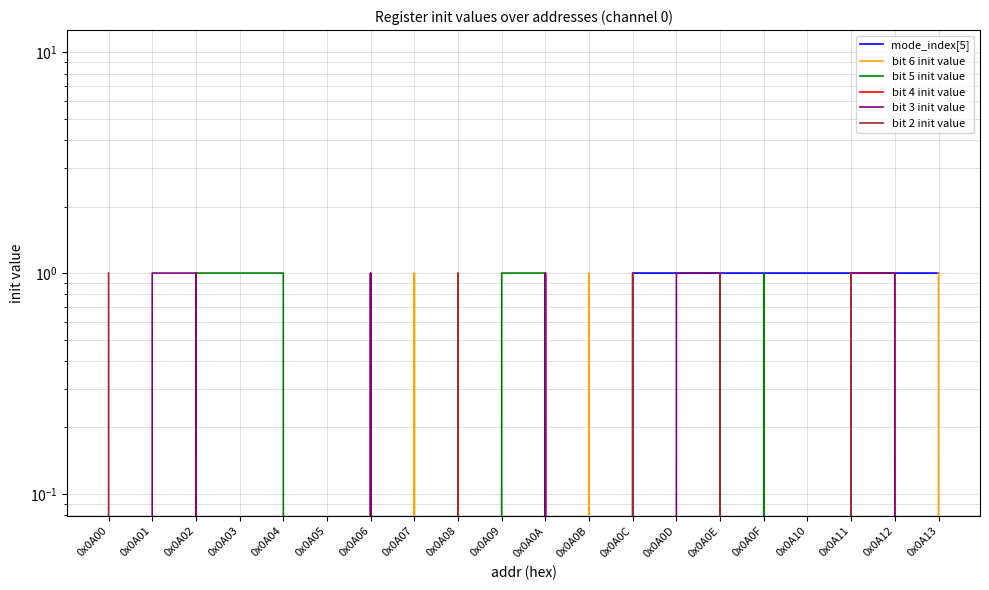

True or false: bit 3 init value and mode_index[5] intersect in this chart.

False